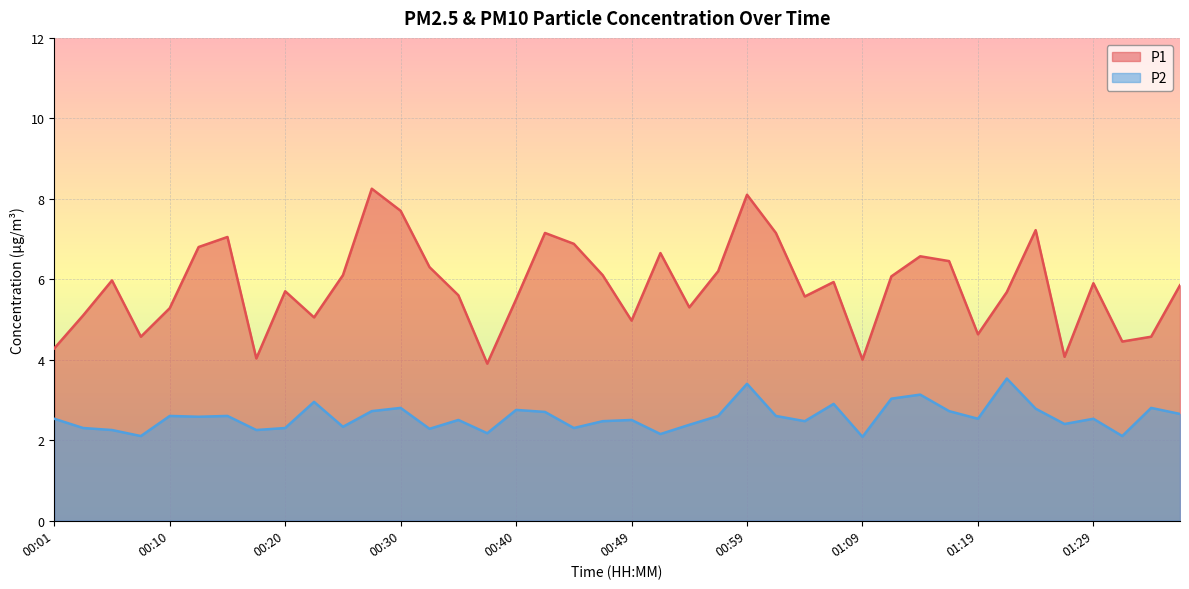

True or false: P2 and P1 intersect in this chart.

False